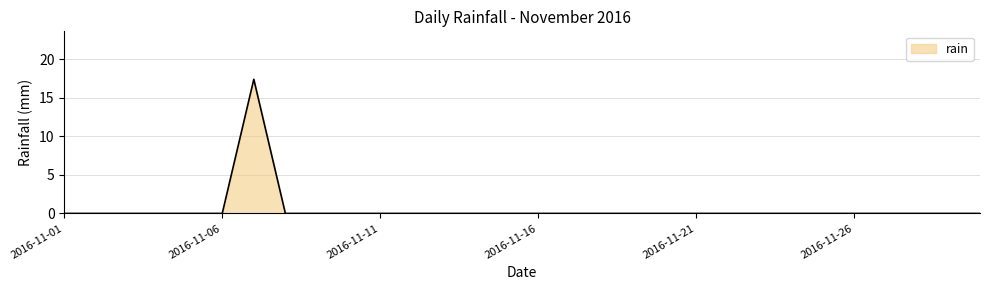

What is the difference between the maximum and minimum values?

17.4